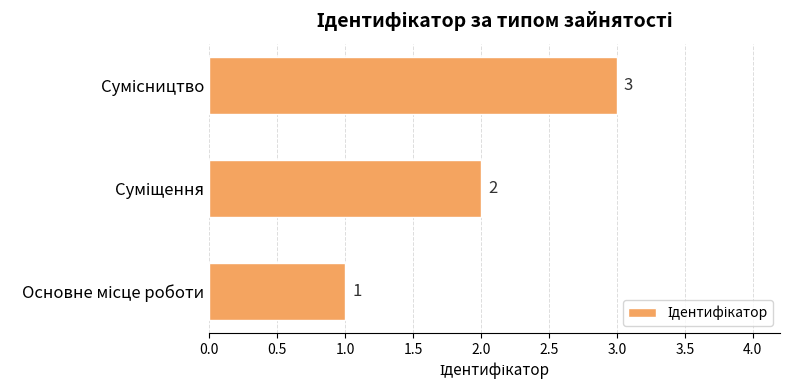

What is the sum of all values?

6